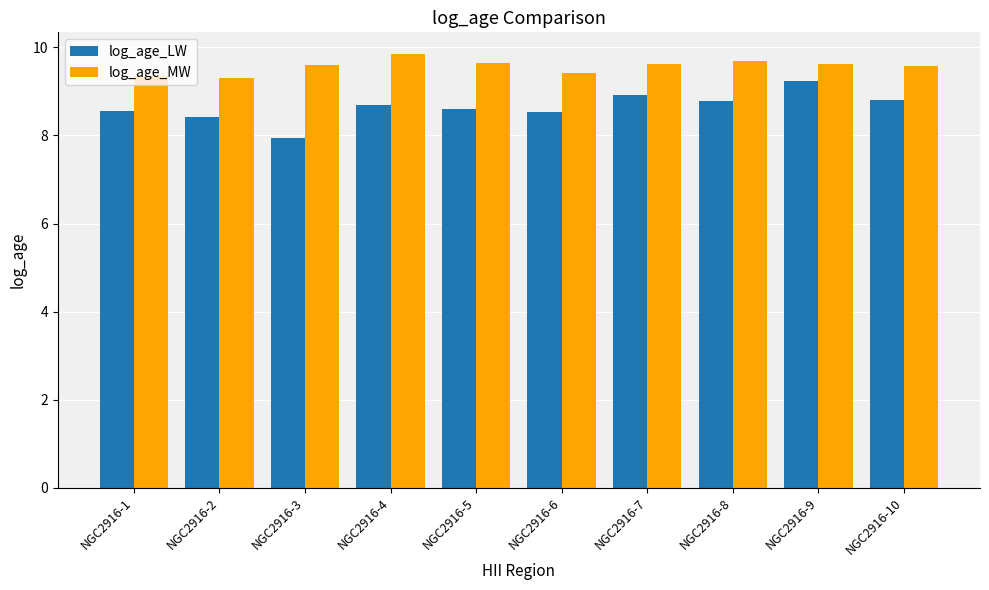

What value does the log_age_MW series have at NGC2916-10?

9.6